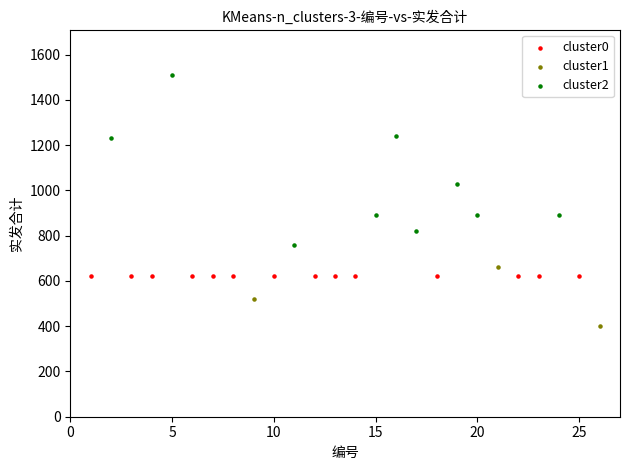

Which series contains the highest Y value?

cluster2